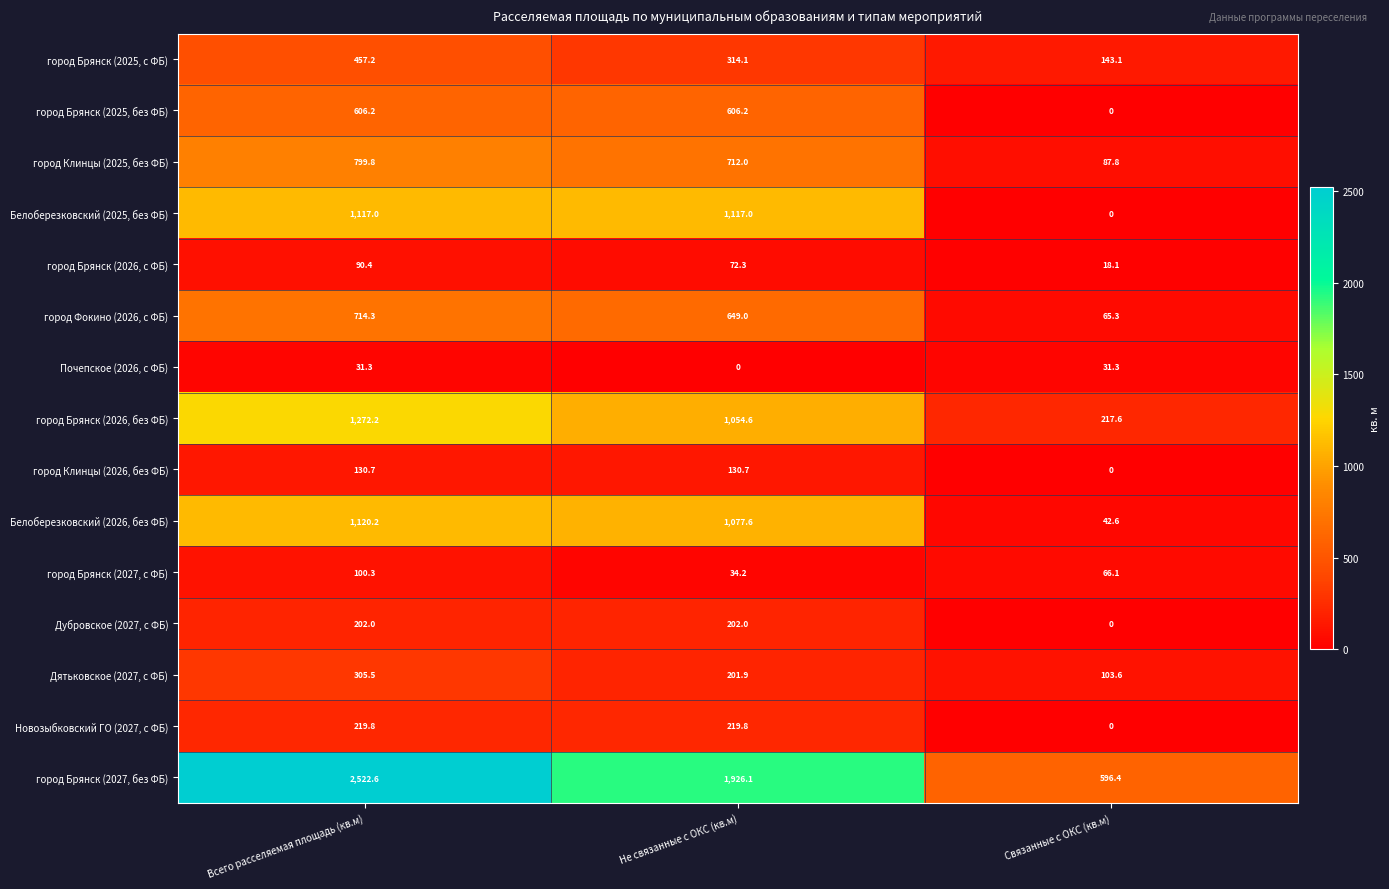

Is it true that город Фокино (2026, с ФБ) equals 1229.8 at Всего расселяемая площадь (кв.м)?

False